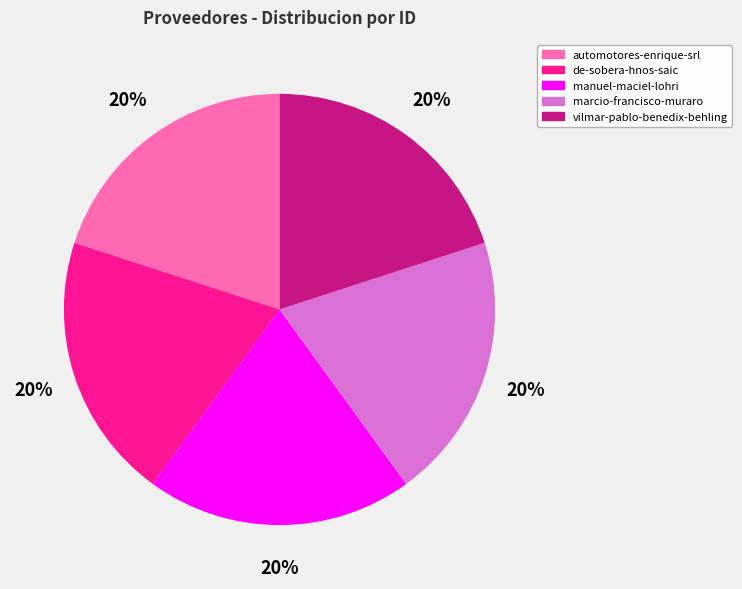

Is there a majority slice in this chart?

No